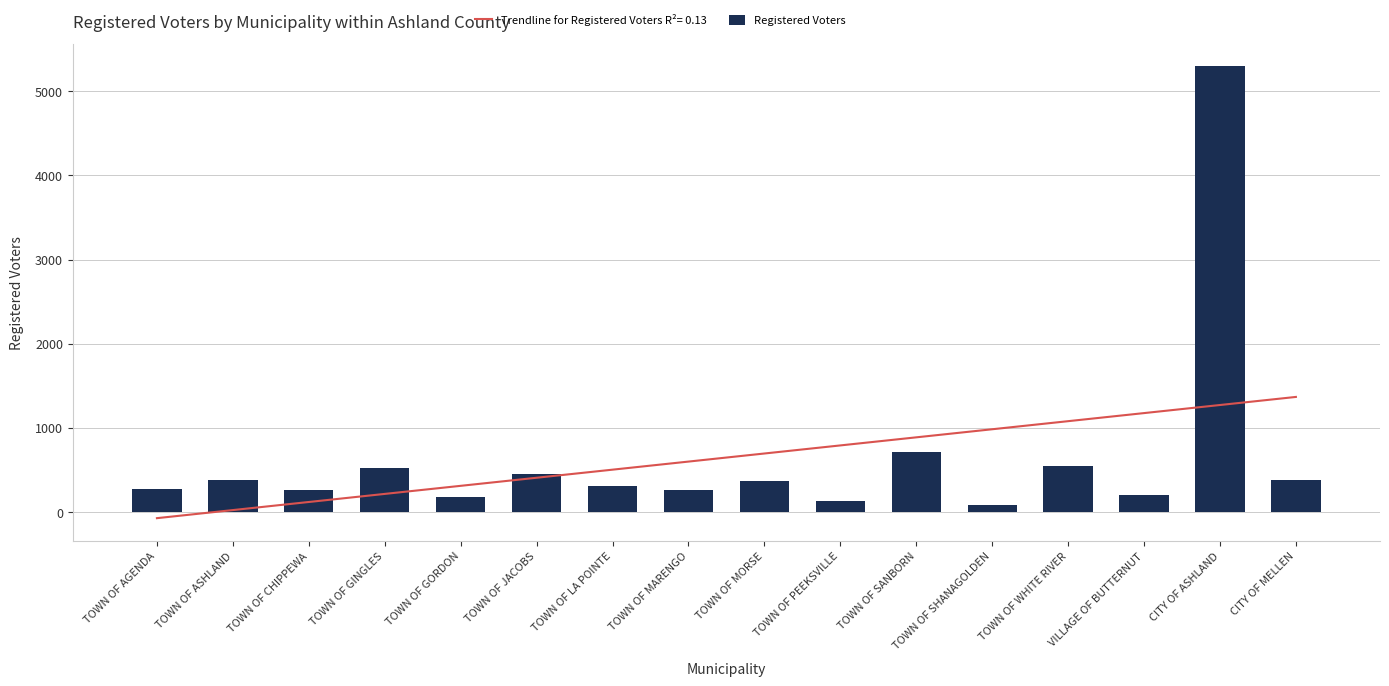

What is the ratio of the value at TOWN OF ASHLAND to the value at TOWN OF LA POINTE?

1.2